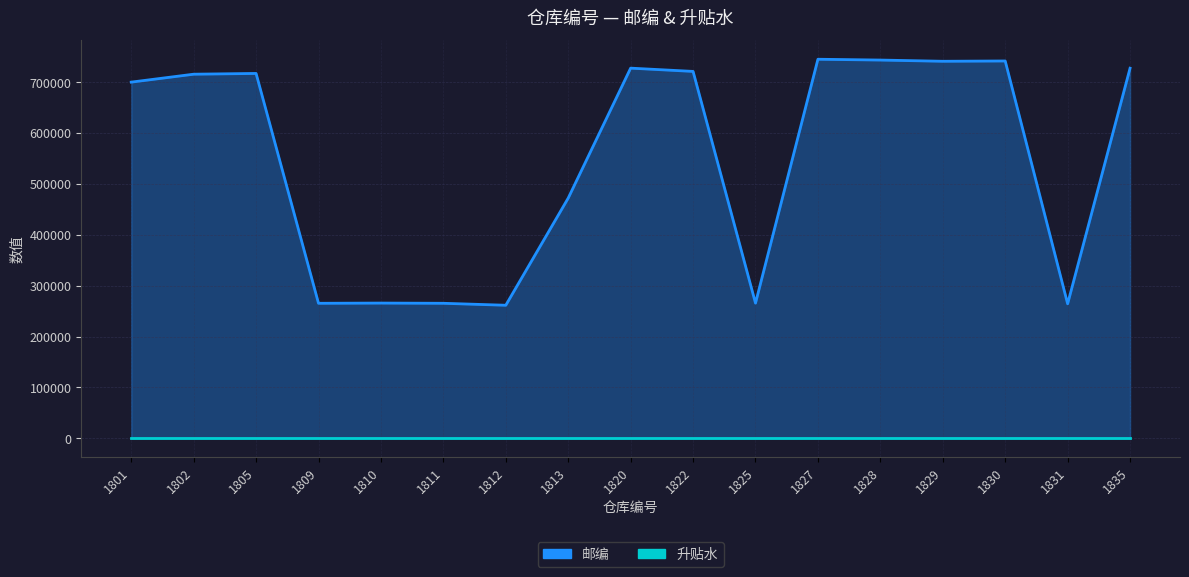

What is the change in value from 1802 to 1835?

+11800